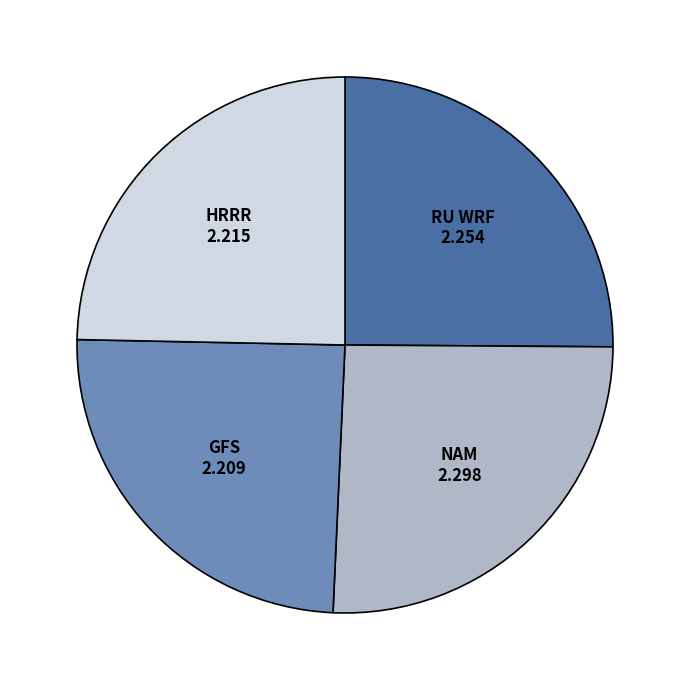

Does any single category account for the majority?

No